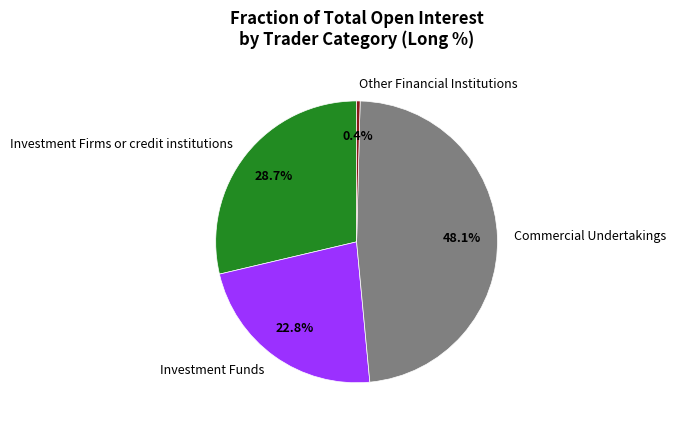

Does Investment Funds represent more than half of the total?

No